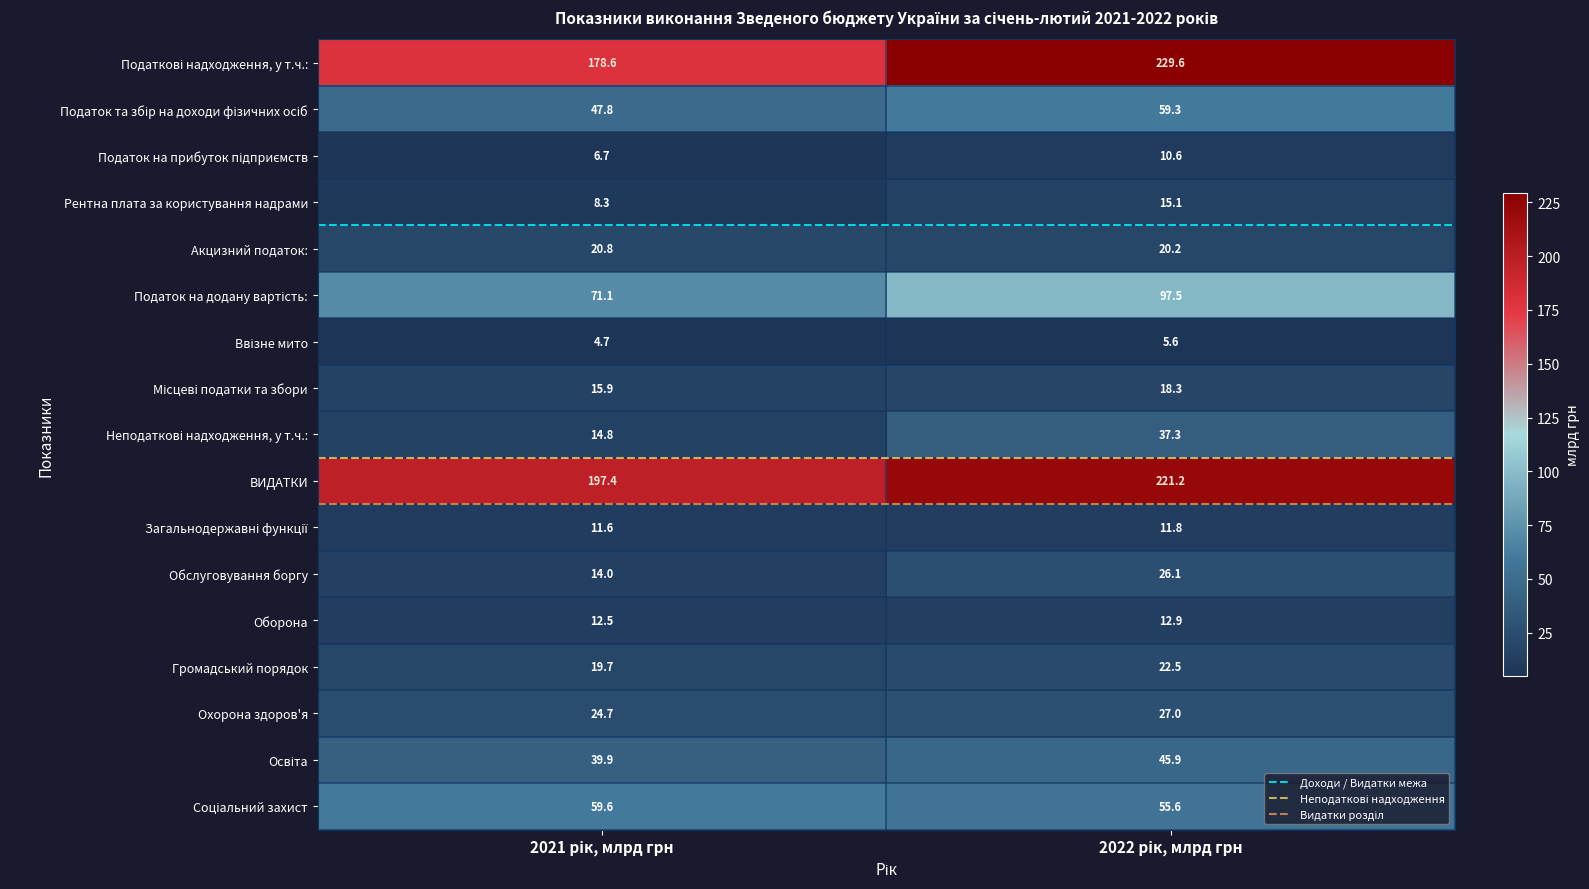

Which series has the largest total across all categories?

ВИДАТКИ